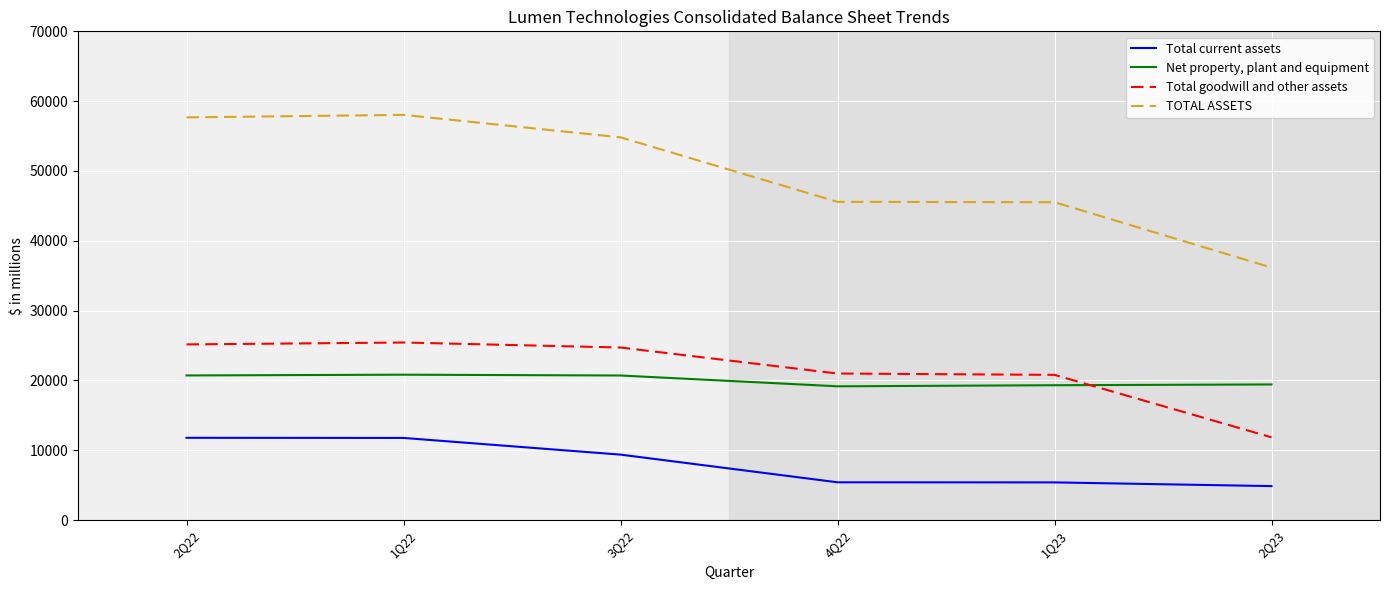

How many lines are shown in the chart?

4